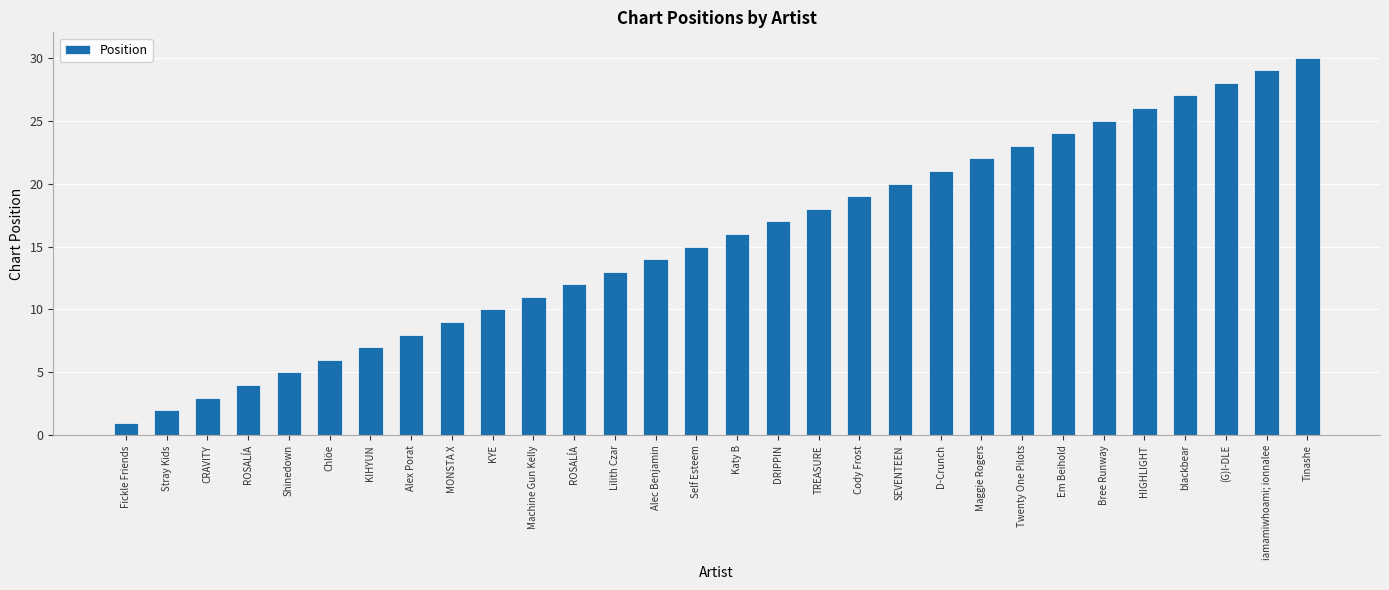

Reading left to right, transcribe all the data shown in this chart.

Fickle Friends=1	Stray Kids=2	CRAVITY=3	ROSALÍA=4	Shinedown=5	Chlöe=6	KIHYUN=7	Alex Porat=8	MONSTA X=9	KYE=10	Machine Gun Kelly=11	ROSALÍA=12	Lilith Czar=13	Alec Benjamin=14	Self Esteem=15	Katy B=16	DRIPPIN=17	TREASURE=18	Cody Frost=19	SEVENTEEN=20	D-Crunch=21	Maggie Rogers=22	Twenty One Pilots=23	Em Beihold=24	Bree Runway=25	HIGHLIGHT=26	blackbear=27	(G)I-DLE=28	iamamiwhoami; ionnalee=29	Tinashe=30